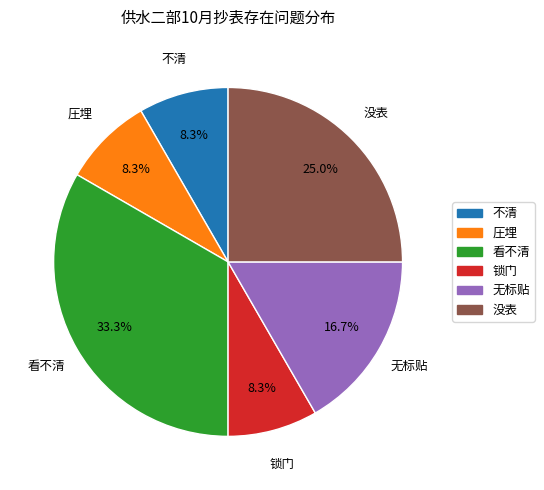

How many slices are in this pie chart?

6